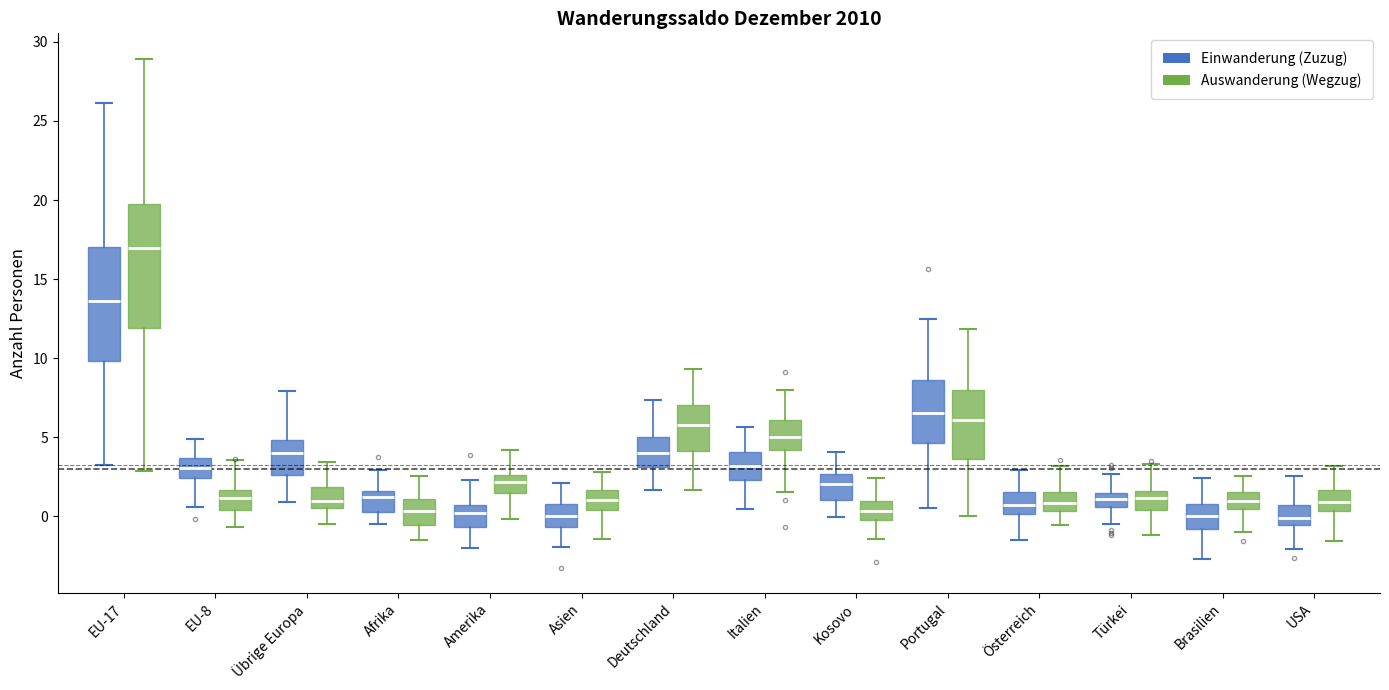

Reading left to right, read every box against the y-axis: the position of its median line, the range the box covers, and the ends of its whiskers. The values are not printed on the chart, so give them approximately, as read against the axis.

EU-17 (Einwanderung (Zuzug)): median 13.5, box 10.0 to 17.0, whiskers 3.0 to 26.0
EU-17 (Auswanderung (Wegzug)): median 17.0, box 12.0 to 20.0, whiskers 3.0 to 29.0
EU-8 (Einwanderung (Zuzug)): median 3.0, box 2.5 to 3.5, whiskers 0.5 to 5.0
EU-8 (Auswanderung (Wegzug)): median 1.0, box 0.5 to 1.5, whiskers -0.5 to 3.5
Übrige Europa (Einwanderung (Zuzug)): median 4.0, box 2.5 to 5.0, whiskers 1.0 to 8.0
Übrige Europa (Auswanderung (Wegzug)): median 1.0, box 0.5 to 2.0, whiskers -0.5 to 3.5
Afrika (Einwanderung (Zuzug)): median 1.0, box 0.5 to 1.5, whiskers -0.5 to 3.0
Afrika (Auswanderung (Wegzug)): median 0.5, box -0.5 to 1.0, whiskers -1.5 to 2.5
Amerika (Einwanderung (Zuzug)): median 0.0, box -0.5 to 0.5, whiskers -2.0 to 2.5
Amerika (Auswanderung (Wegzug)): median 2.0, box 1.5 to 2.5, whiskers 0.0 to 4.0
Asien (Einwanderung (Zuzug)): median 0.0, box -0.5 to 0.5, whiskers -2.0 to 2.0
Asien (Auswanderung (Wegzug)): median 1.0, box 0.5 to 1.5, whiskers -1.5 to 3.0
Deutschland (Einwanderung (Zuzug)): median 4.0, box 3.0 to 5.0, whiskers 1.5 to 7.5
Deutschland (Auswanderung (Wegzug)): median 6.0, box 4.0 to 7.0, whiskers 1.5 to 9.5
Italien (Einwanderung (Zuzug)): median 3.0, box 2.5 to 4.0, whiskers 0.5 to 5.5
Italien (Auswanderung (Wegzug)): median 5.0, box 4.0 to 6.0, whiskers 1.5 to 8.0
Kosovo (Einwanderung (Zuzug)): median 2.0, box 1.0 to 2.5, whiskers 0.0 to 4.0
Kosovo (Auswanderung (Wegzug)): median 0.5, box 0.0 to 1.0, whiskers -1.5 to 2.5
Portugal (Einwanderung (Zuzug)): median 6.5, box 4.5 to 8.5, whiskers 0.5 to 12.5
Portugal (Auswanderung (Wegzug)): median 6.0, box 3.5 to 8.0, whiskers 0.0 to 12.0
Österreich (Einwanderung (Zuzug)): median 0.5, box 0.0 to 1.5, whiskers -1.5 to 3.0
Österreich (Auswanderung (Wegzug)): median 1.0, box 0.5 to 1.5, whiskers -0.5 to 3.0
Türkei (Einwanderung (Zuzug)): median 1.0, box 0.5 to 1.5, whiskers -0.5 to 2.5
Türkei (Auswanderung (Wegzug)): median 1.0, box 0.5 to 1.5, whiskers -1.0 to 3.5
Brasilien (Einwanderung (Zuzug)): median 0.0, box -1.0 to 0.5, whiskers -2.5 to 2.5
Brasilien (Auswanderung (Wegzug)): median 1.0, box 0.5 to 1.5, whiskers -1.0 to 2.5
USA (Einwanderung (Zuzug)): median 0.0, box -0.5 to 0.5, whiskers -2.0 to 2.5
USA (Auswanderung (Wegzug)): median 1.0, box 0.5 to 1.5, whiskers -1.5 to 3.0